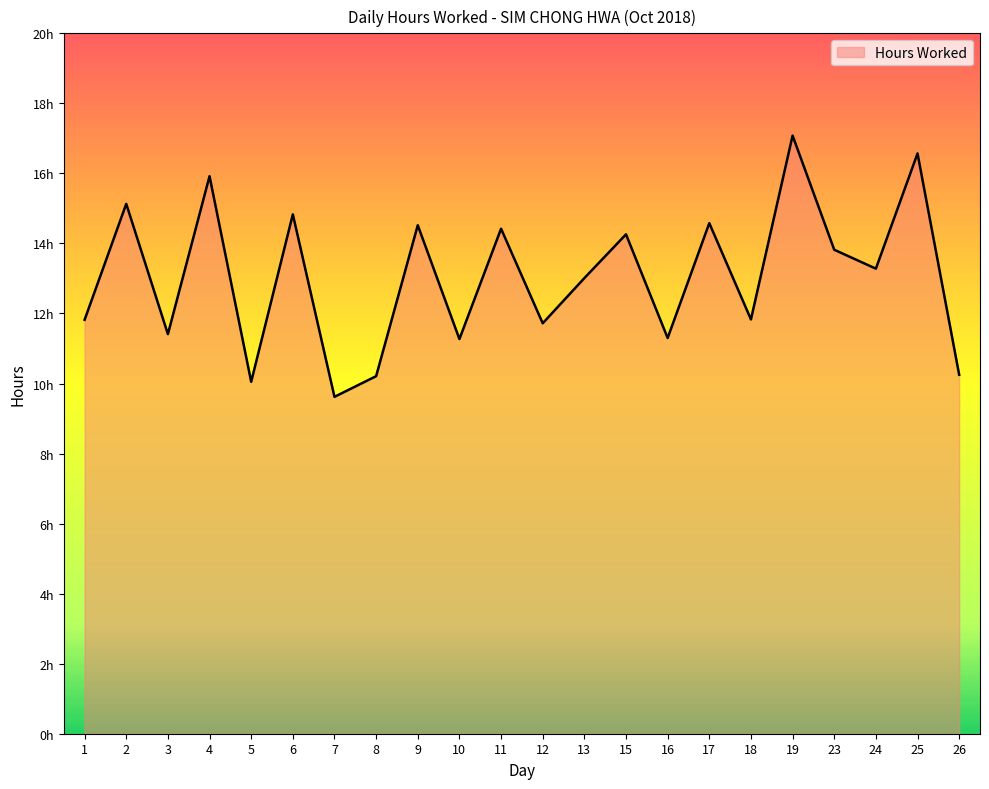

Reading left to right, extract all data points from this chart.

11.8	15.1	11.4	15.9	10.1	14.8	9.6	10.2	14.5	11.3	14.4	11.7	13.0	14.3	11.3	14.6	11.8	17.1	13.8	13.3	16.6	10.2